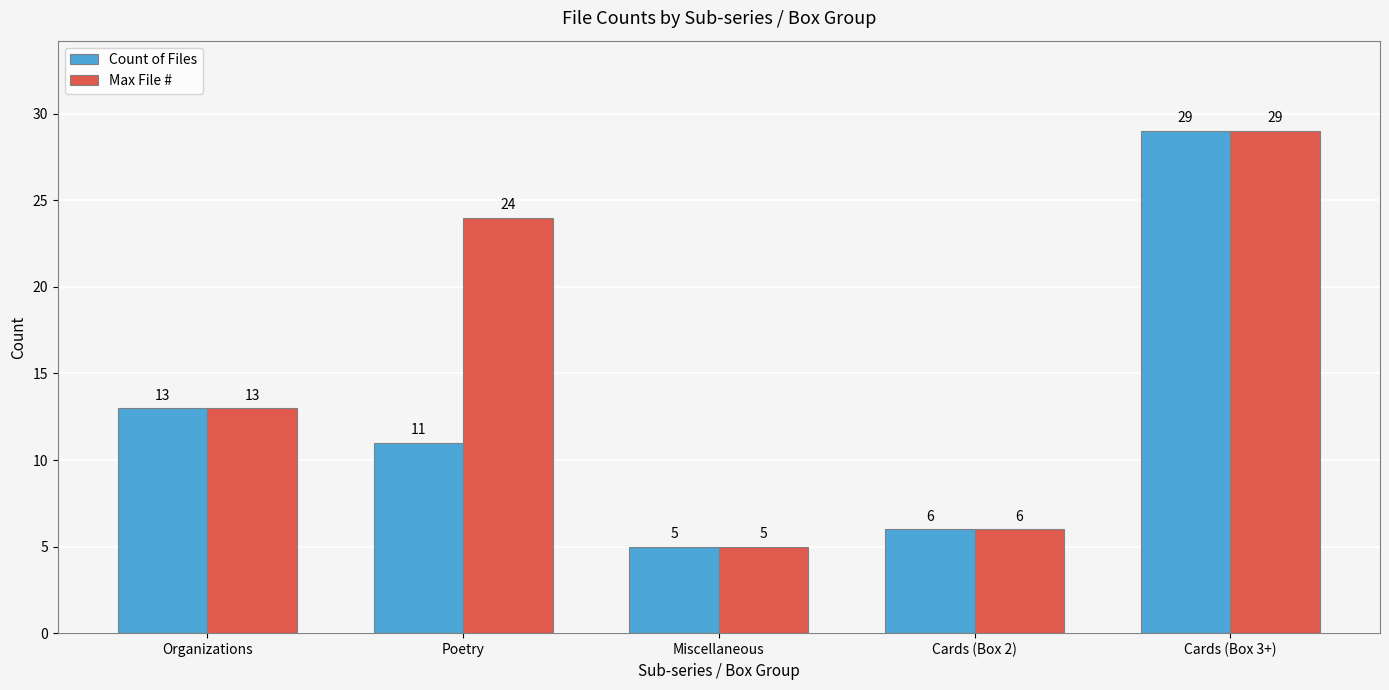

What is the total value across all series at Cards (Box 2)?

12